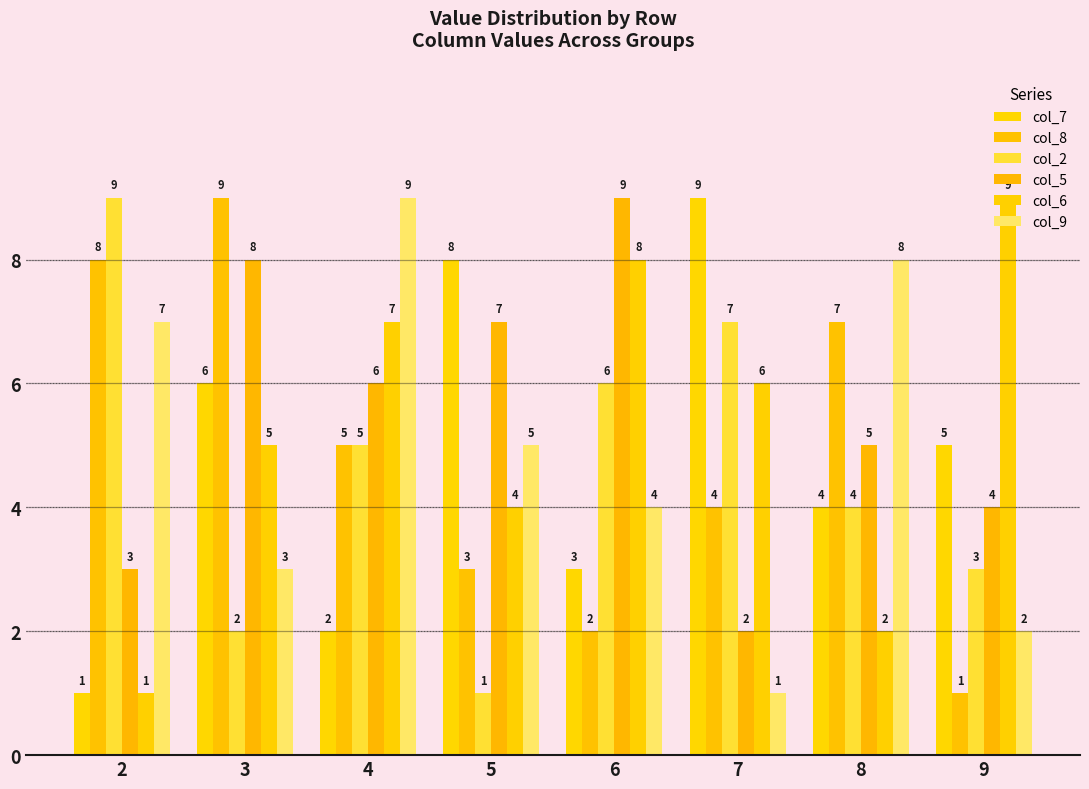

Between 3 and 8, which series saw the biggest shift?

col_9